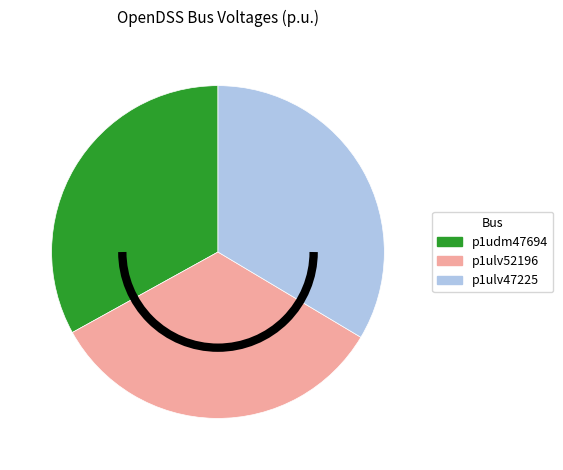

Is there a majority slice in this chart?

No